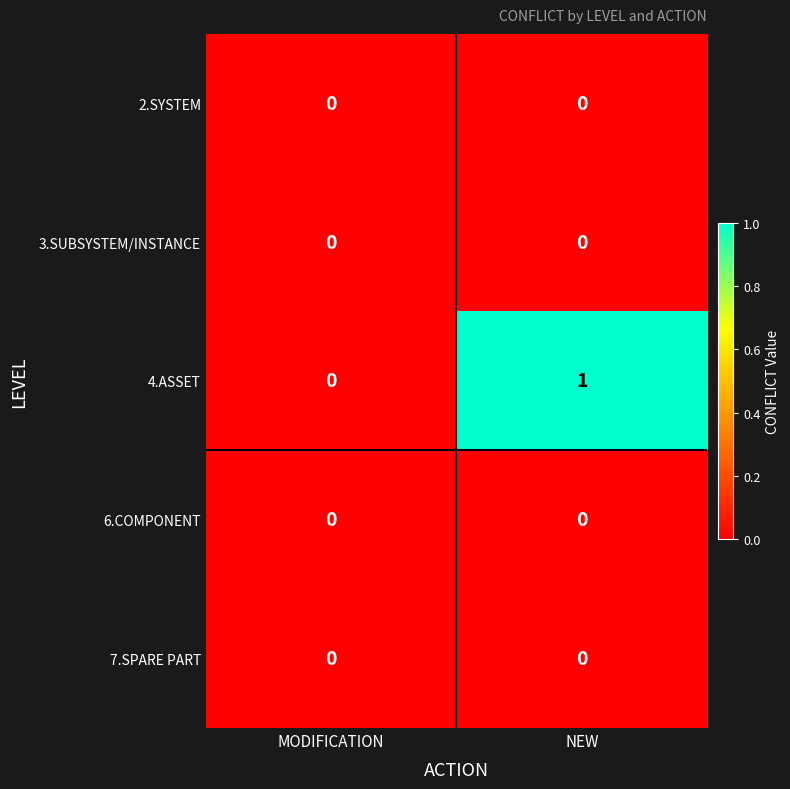

Which series has the largest total across all categories?

4.ASSET